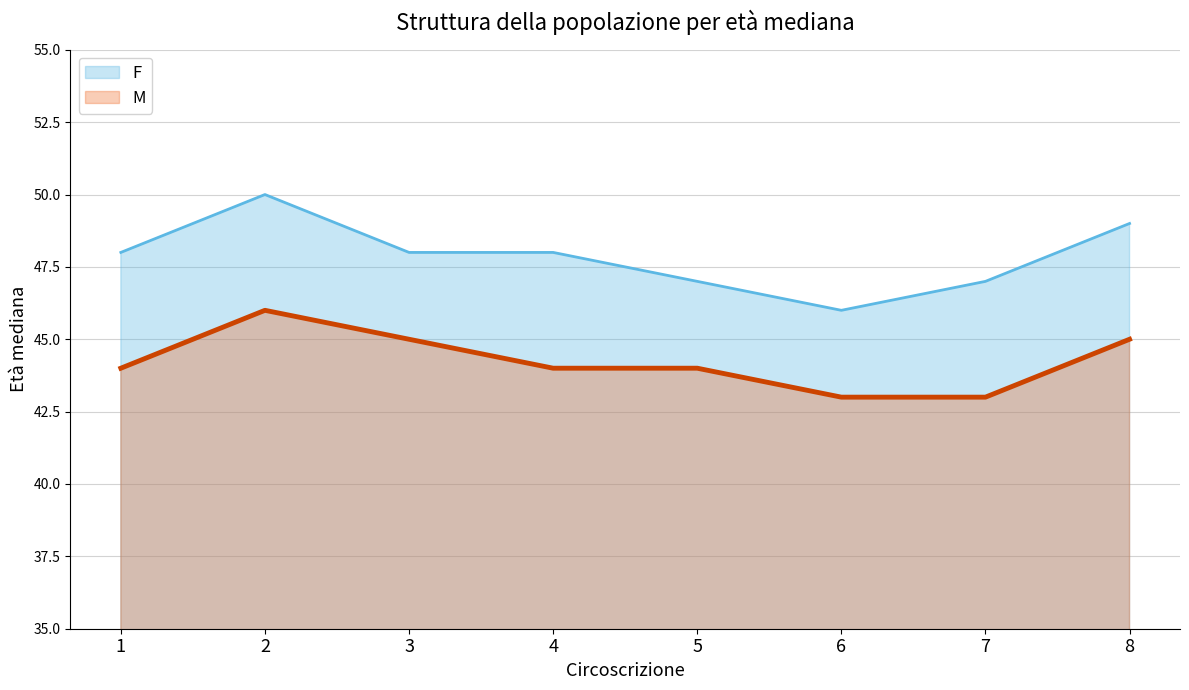

What is the sum of the M values at 2 and 3?

91